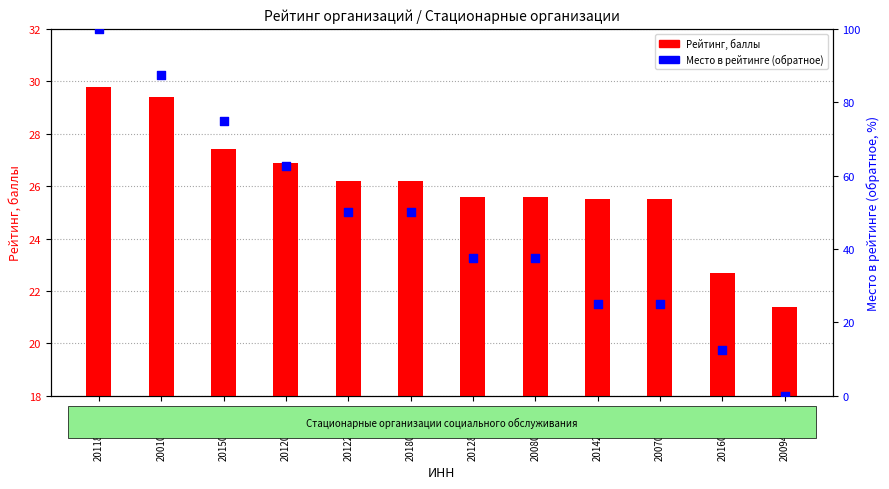

What are all the series names shown in the legend?

Рейтинг, баллы, Место в рейтинге (обратное)